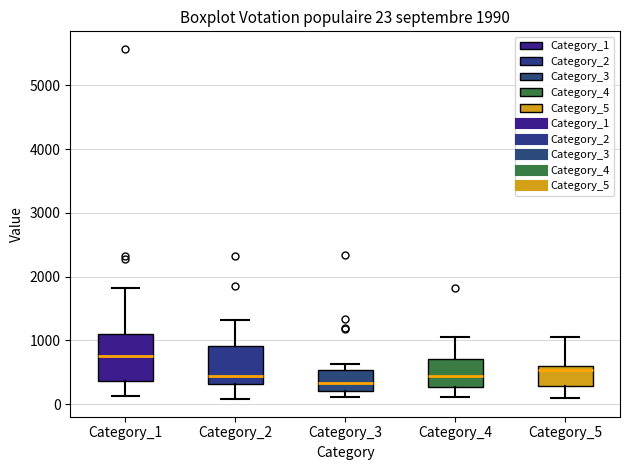

Which box has the highest median line?

Category_1